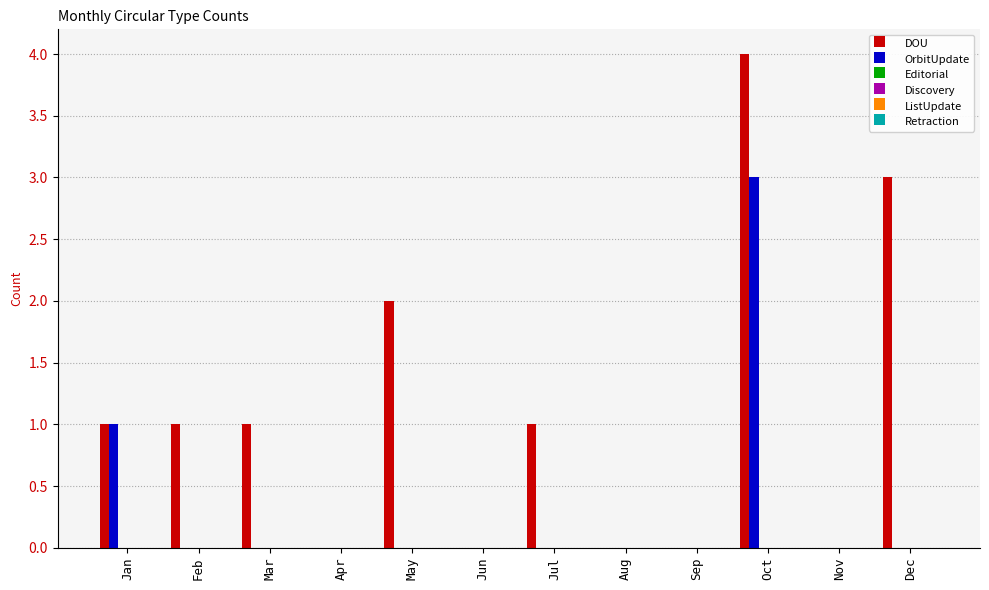

What is the greatest value displayed?

4